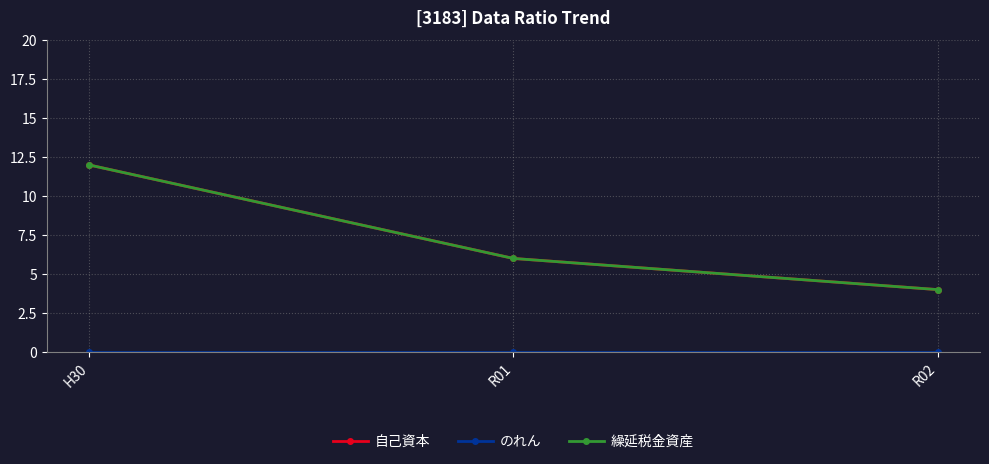

At which category is the sum across all series the highest?

H30